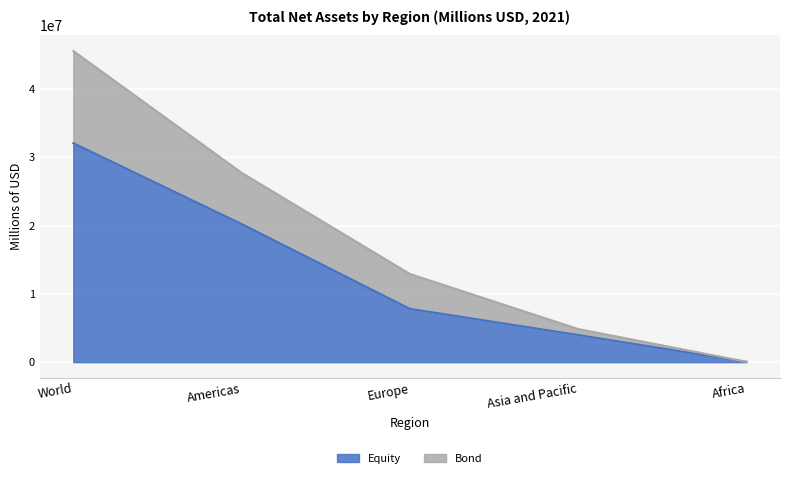

The Equity series shows 3981841 at Asia and Pacific. True or false?

True